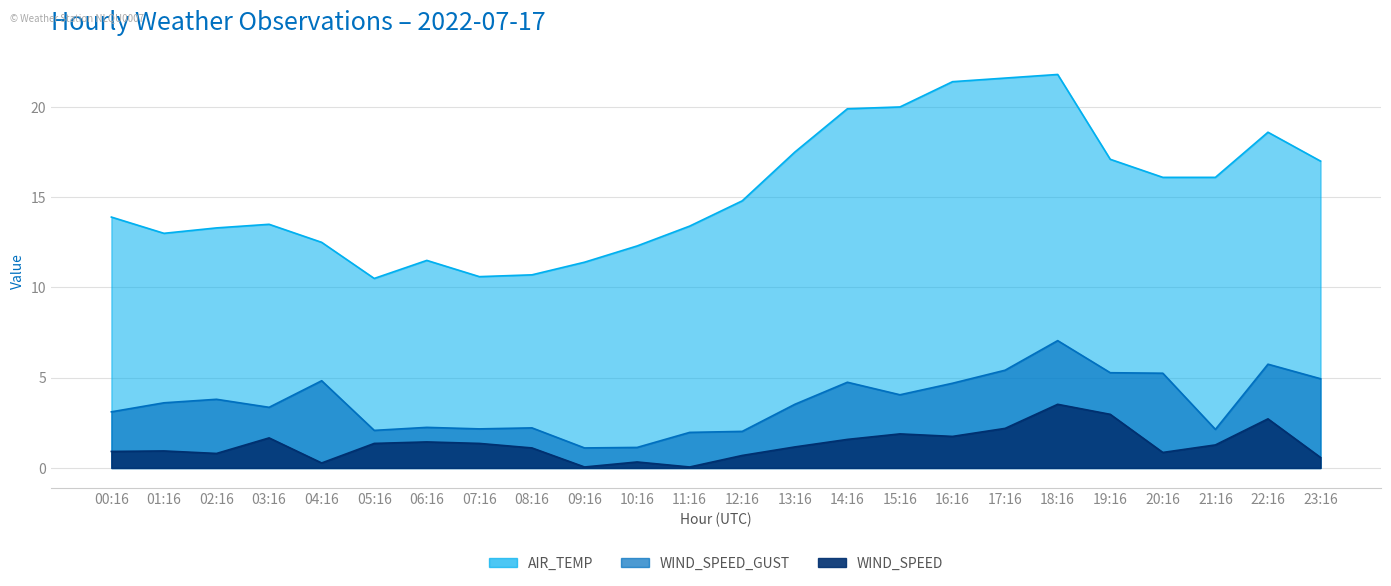

What is the label of the 24th point from the left?

23:16